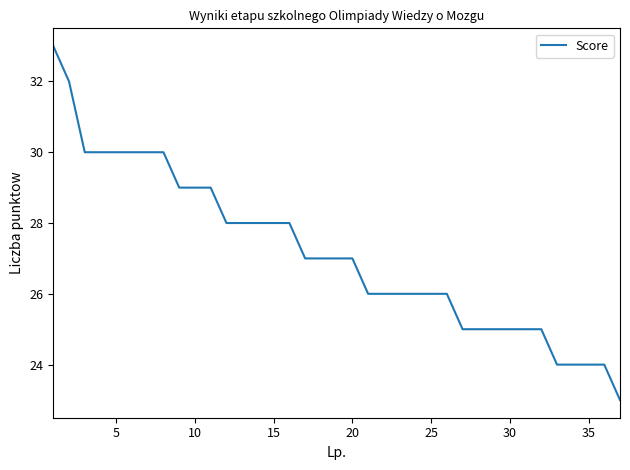

How many lines are shown in the chart?

1